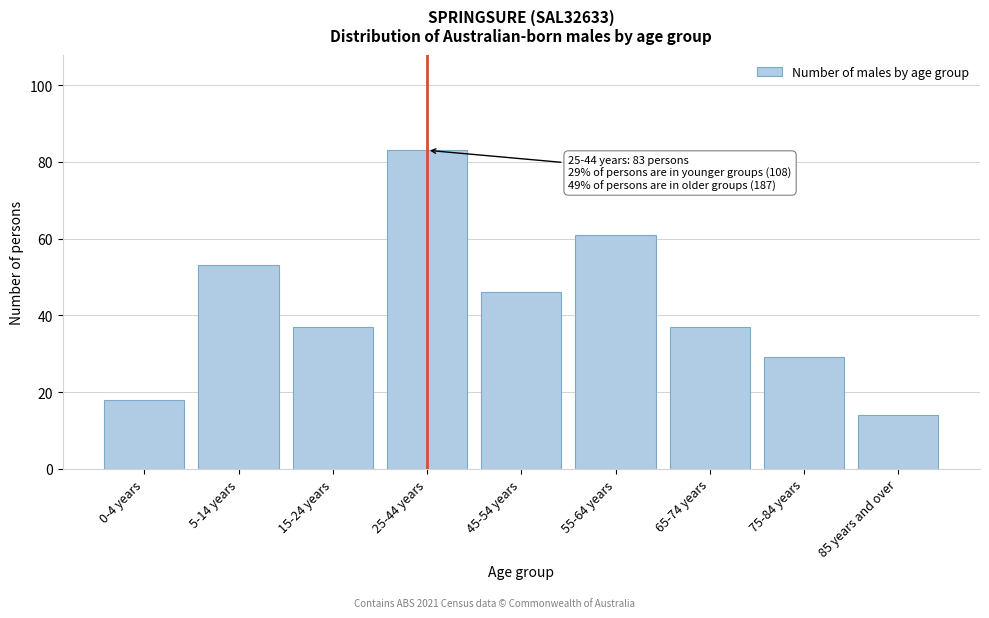

Reading right to left, list all the values displayed in this chart.

14	29	37	61	46	83	37	53	18